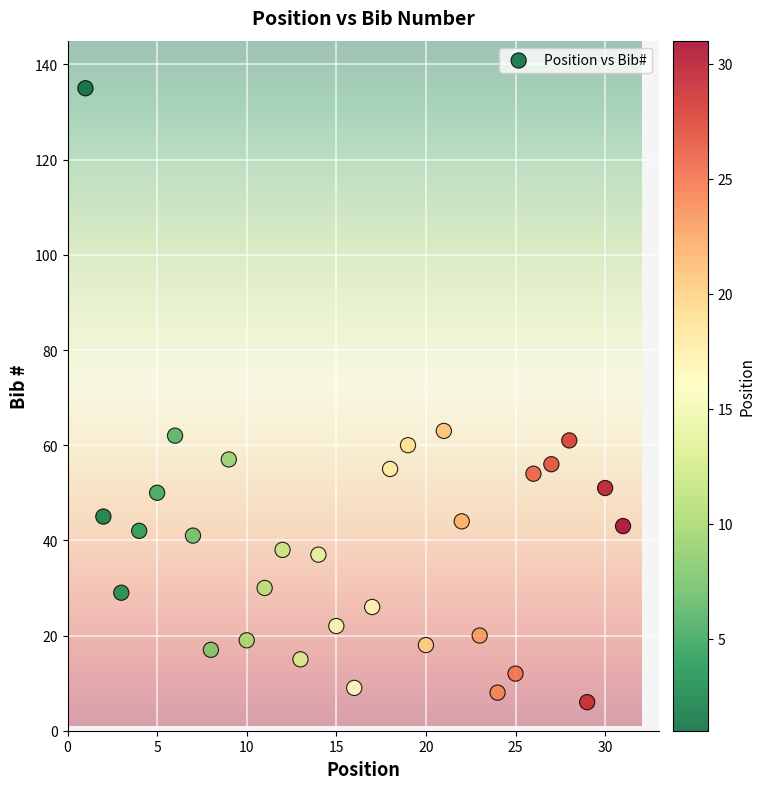

What is the range of Y values (max minus min)?

129